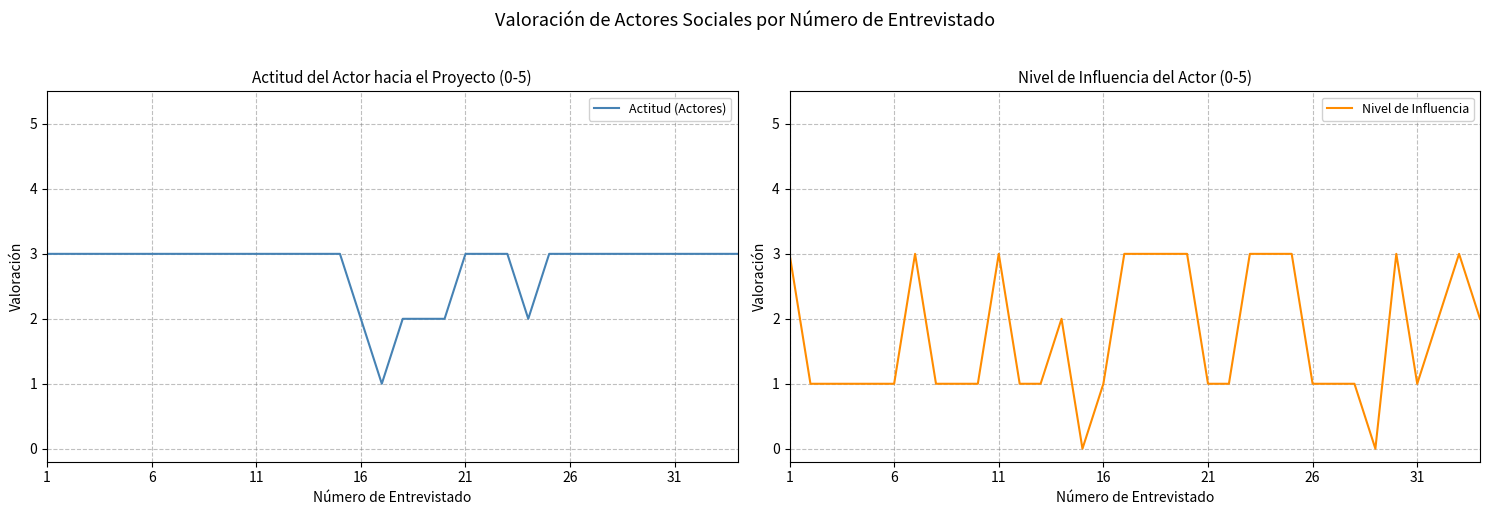

The value of Actitud (Actores) at 11 is 2. True or false?

False